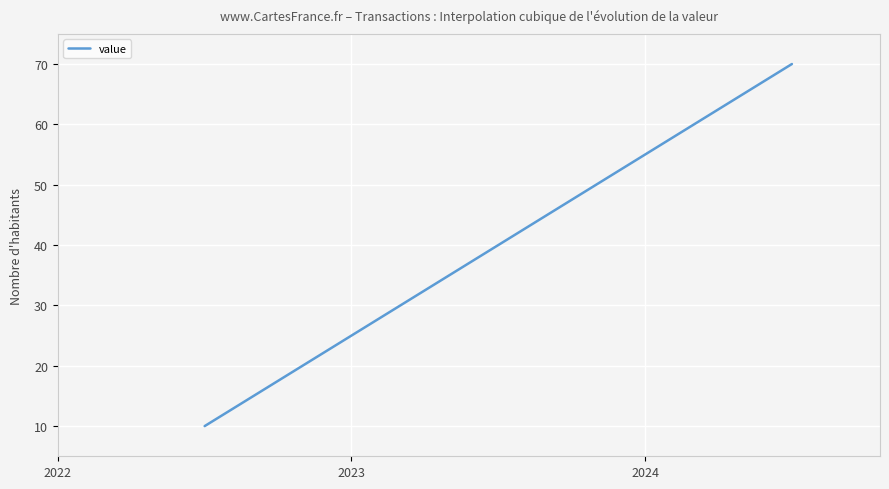

What is the greatest value displayed?

70.0